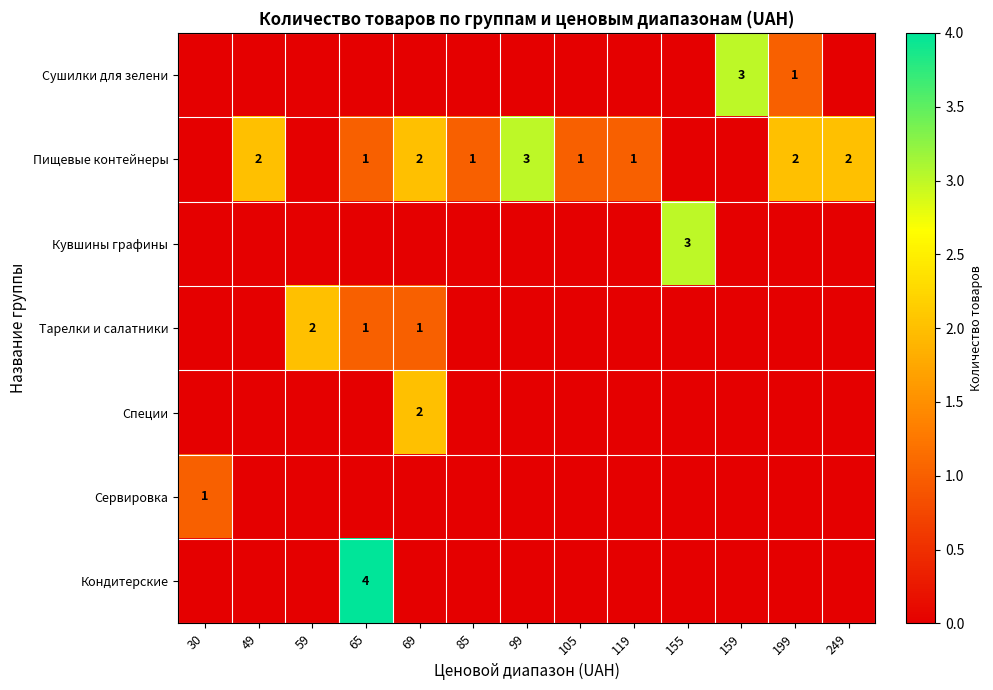

Is it true that Сервировка equals 0 at 85?

True